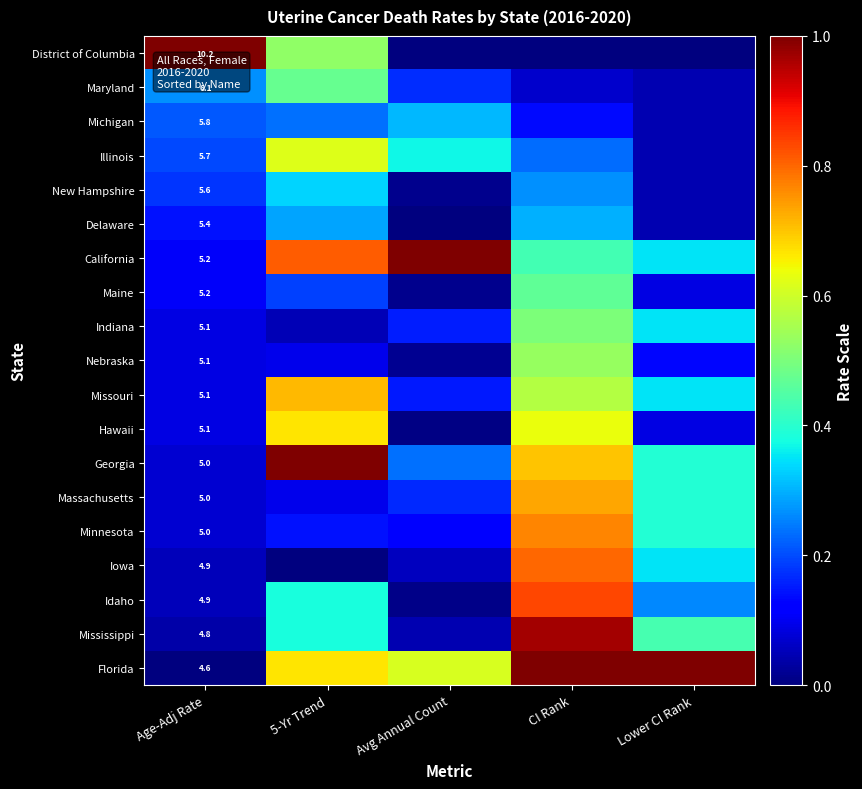

What is the difference between the highest and lowest values at Lower CI Rank?

1.0